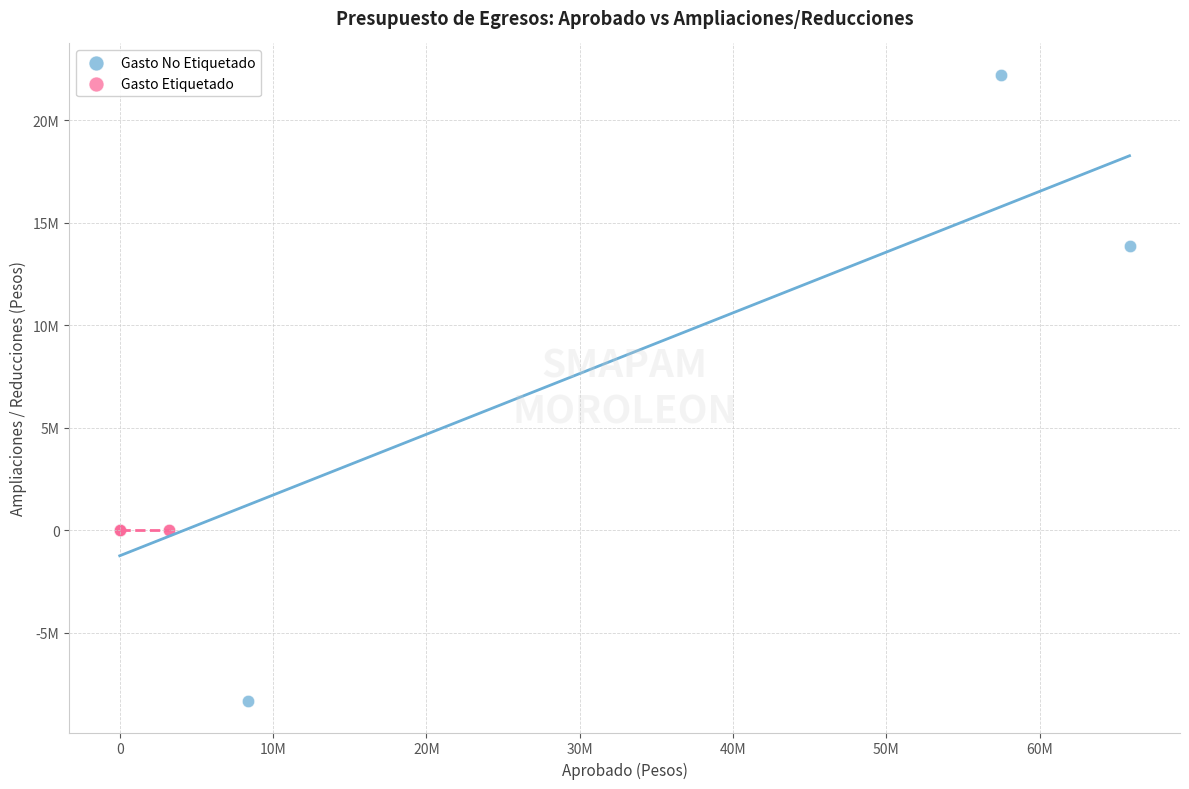

Which series reaches the minimum Y coordinate?

Gasto No Etiquetado